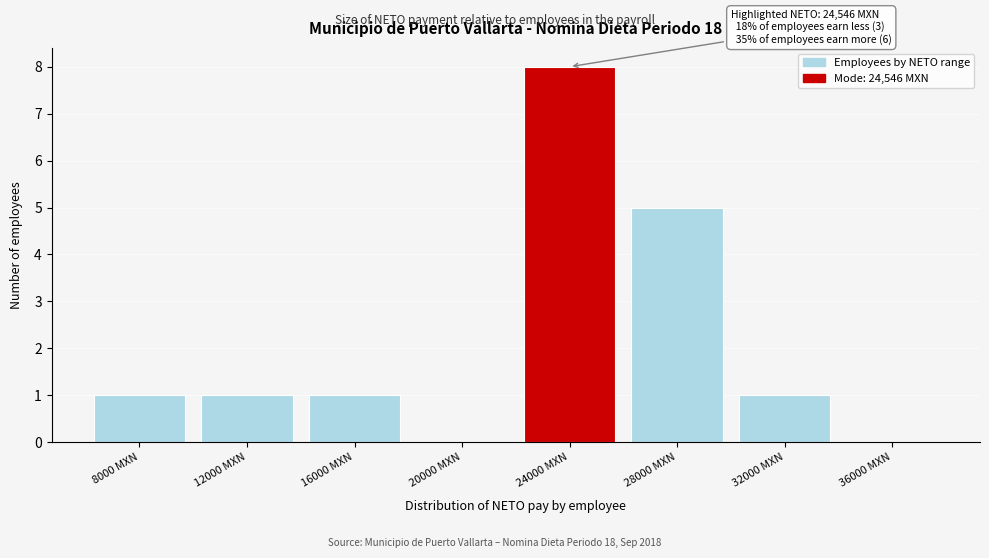

Reading left to right, list all the values displayed in this chart.

8000 MXN=1	12000 MXN=1	16000 MXN=1	20000 MXN=0	24000 MXN=8	28000 MXN=5	32000 MXN=1	36000 MXN=0